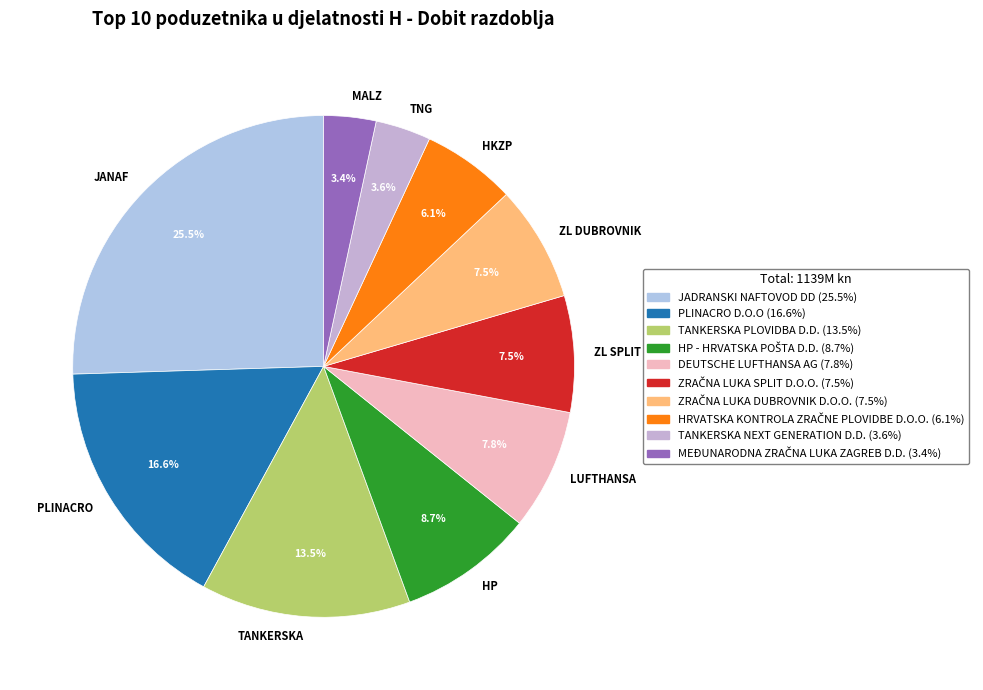

Which slice is the largest?

JANAF